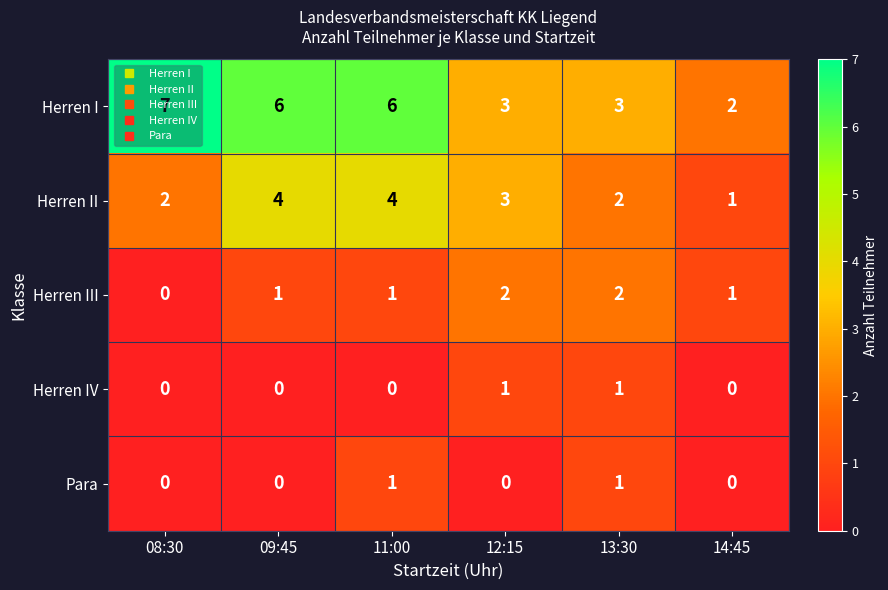

The value of Herren III at 14:45 is 0. True or false?

False